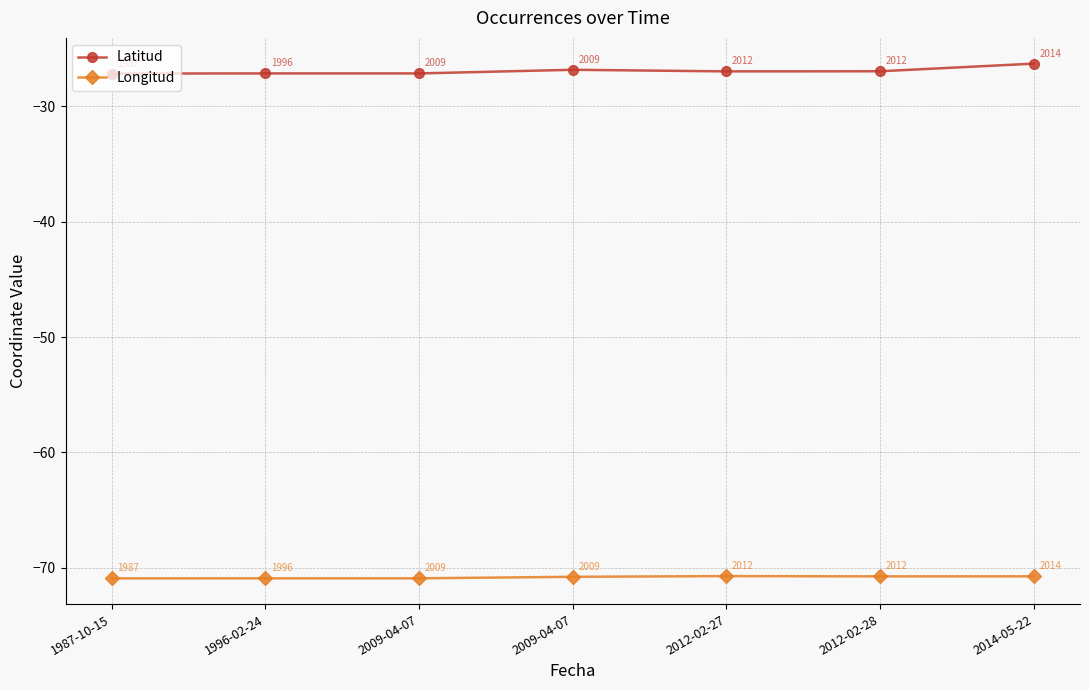

True or false: Latitud has a value of -26.3 at 2014-05-22.

True